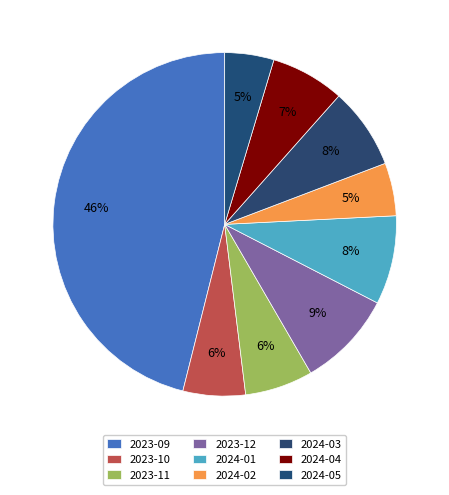

Is the sum of 2024-01 and 2024-02 greater than half?

No